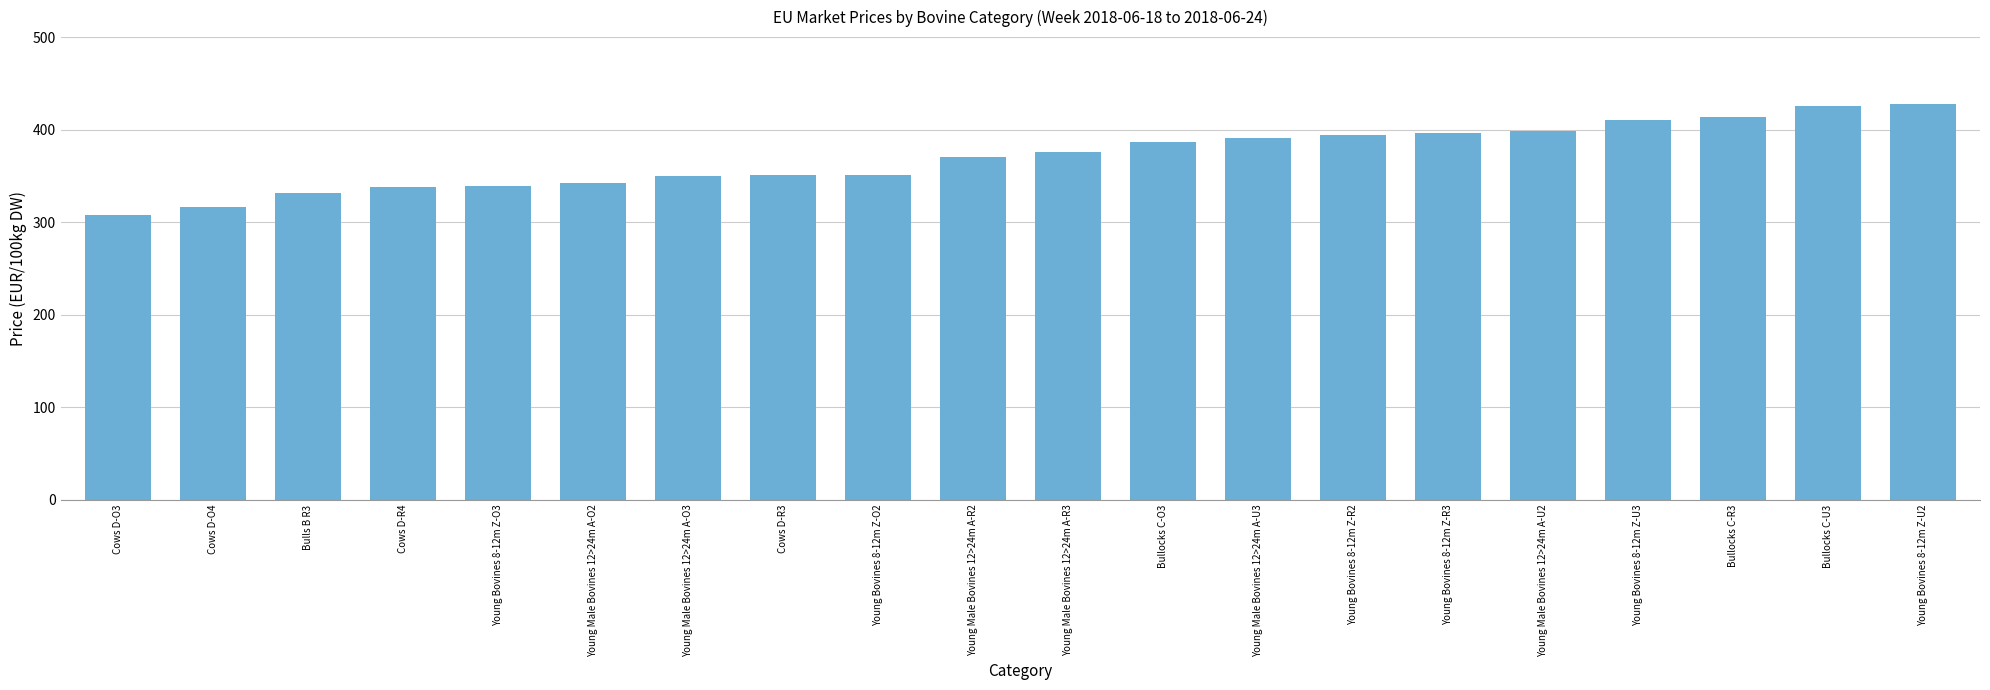

What is the smallest value displayed?

307.4